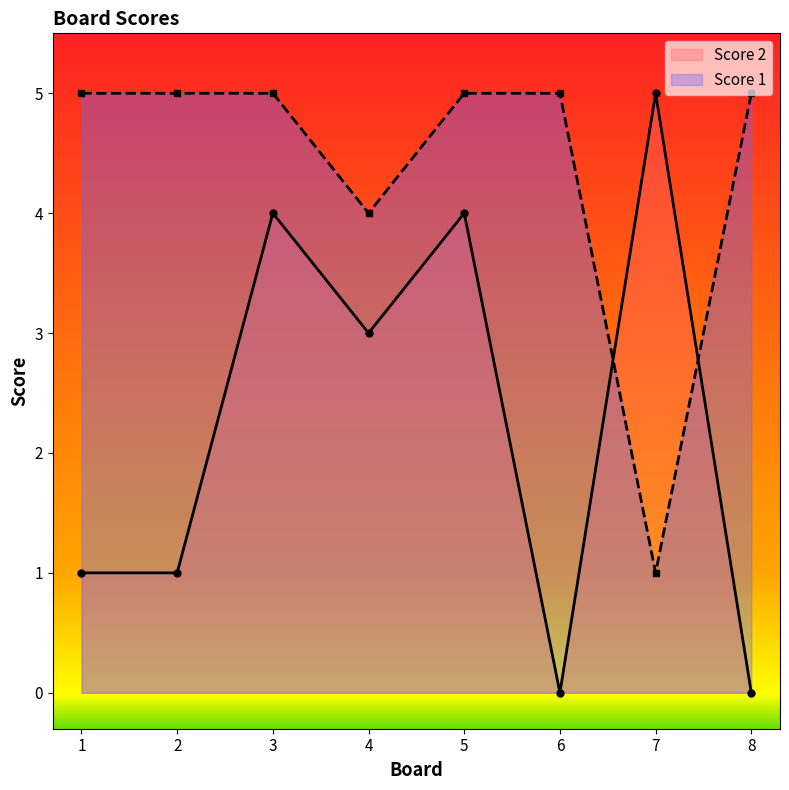

Is it true that Score 2 equals 0 at 2?

False